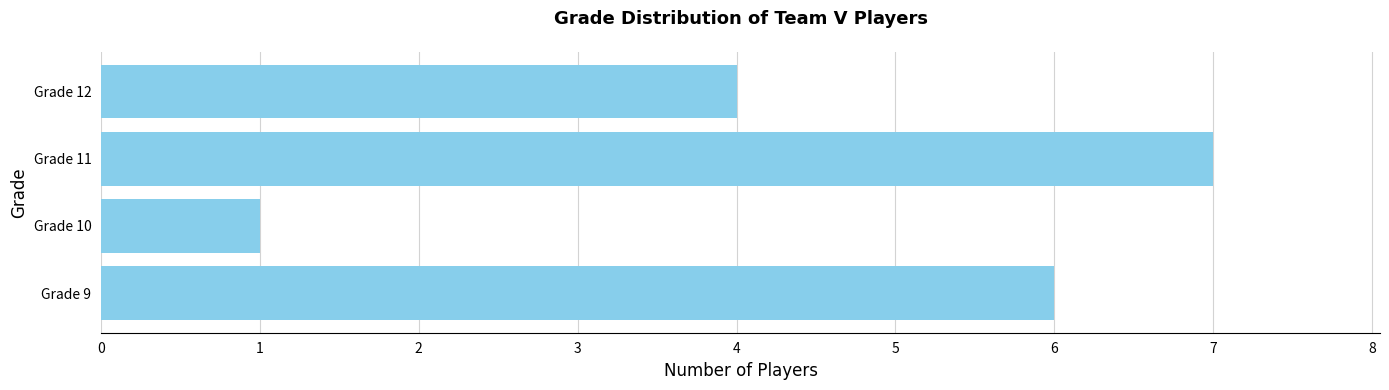

Which label corresponds to the smallest value in the chart?

Grade 10